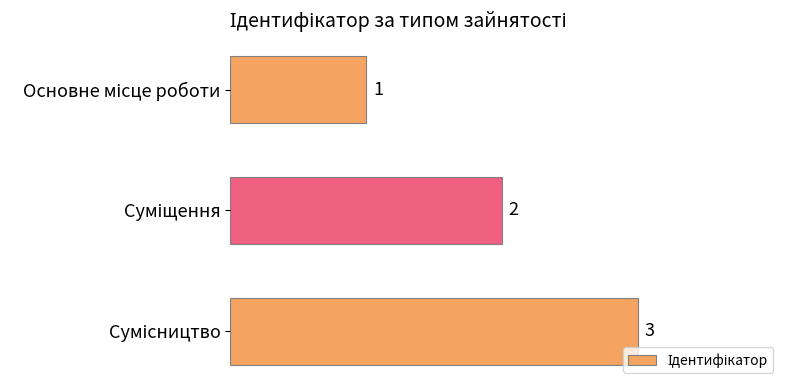

What is the sum of all values?

6